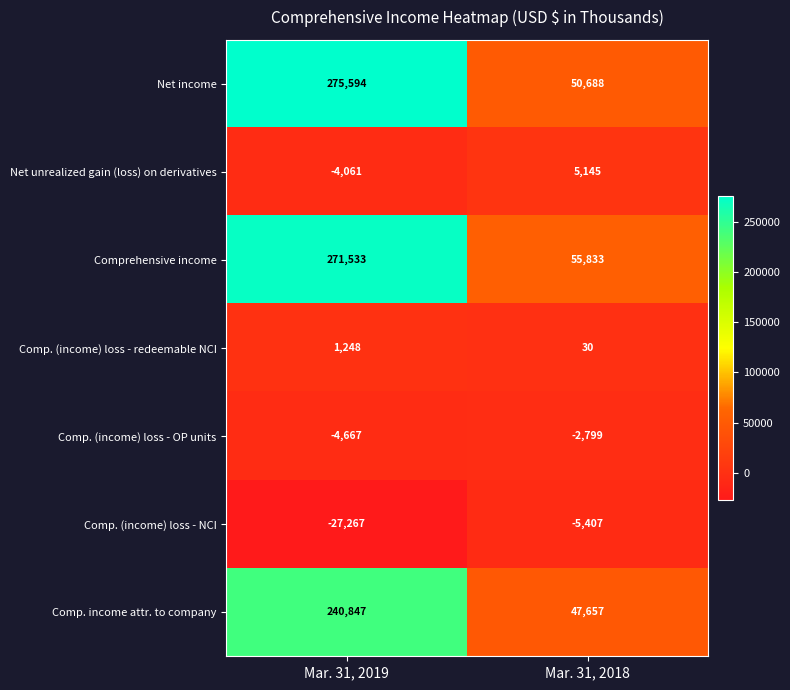

Reading left to right, what are all the values shown in this chart?

Net income: 275594	50688
Net unrealized gain (loss) on derivatives: -4061	5145
Comprehensive income: 271533	55833
Comp. (income) loss - redeemable NCI: 1248	30
Comp. (income) loss - OP units: -4667	-2799
Comp. (income) loss - NCI: -27267	-5407
Comp. income attr. to company: 240847	47657